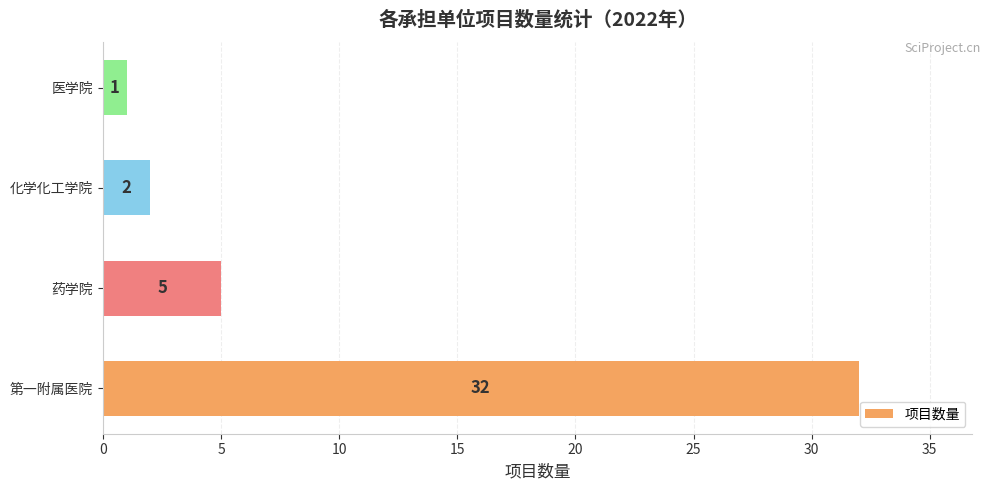

Approximately how many times larger is the value at 化学化工学院 compared to 药学院?

0.4